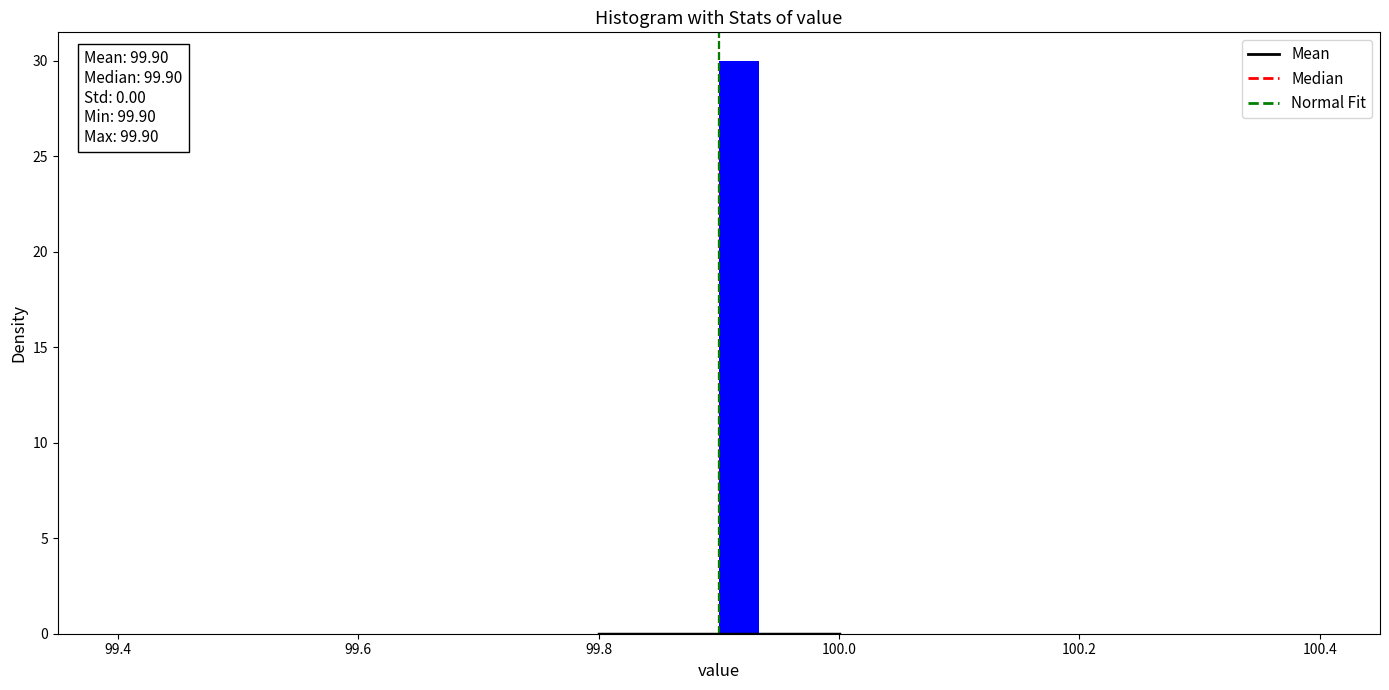

Around what value on the x-axis is the tallest bar? Give the approximate position of its centre, as read against the axis.

99.92